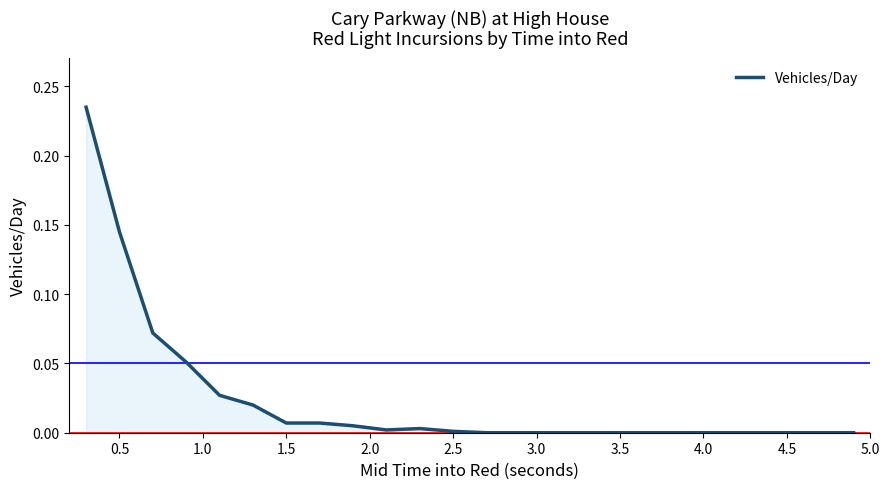

Does the chart display data point markers on the line(s)?

No